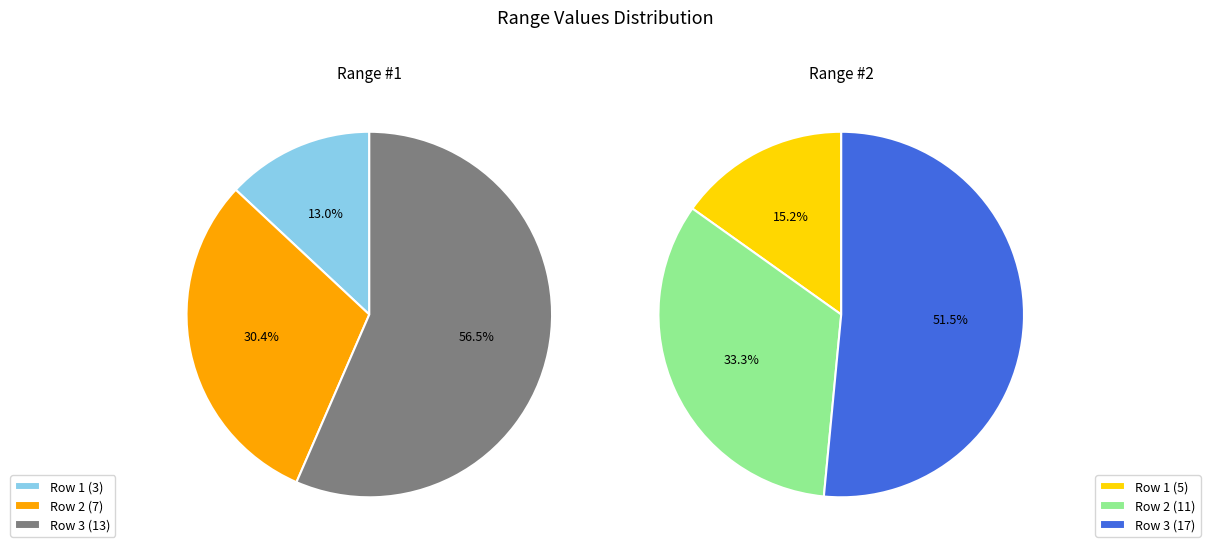

Is there a majority slice in this chart?

Yes